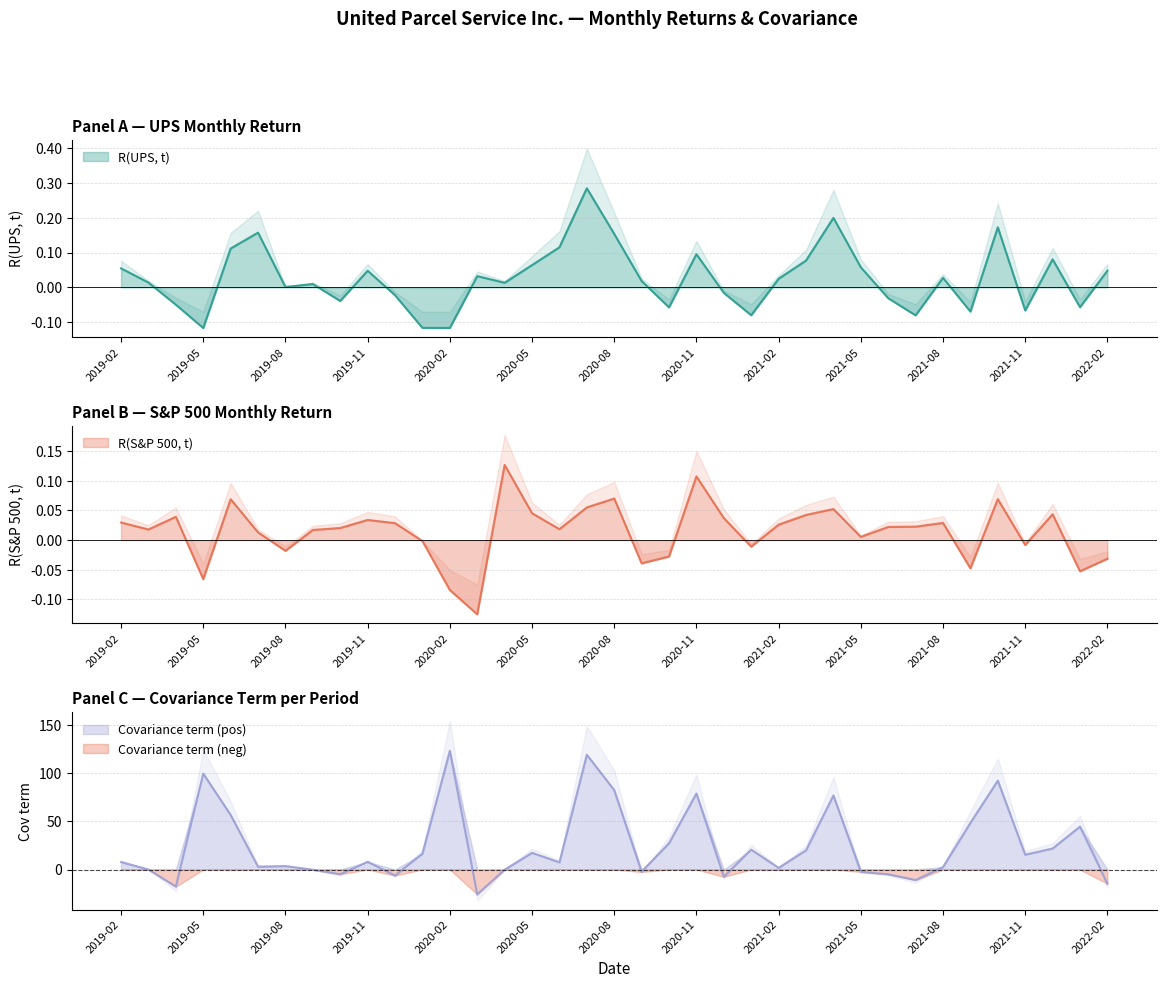

How many interior local valleys does the Covariance term series have?

11